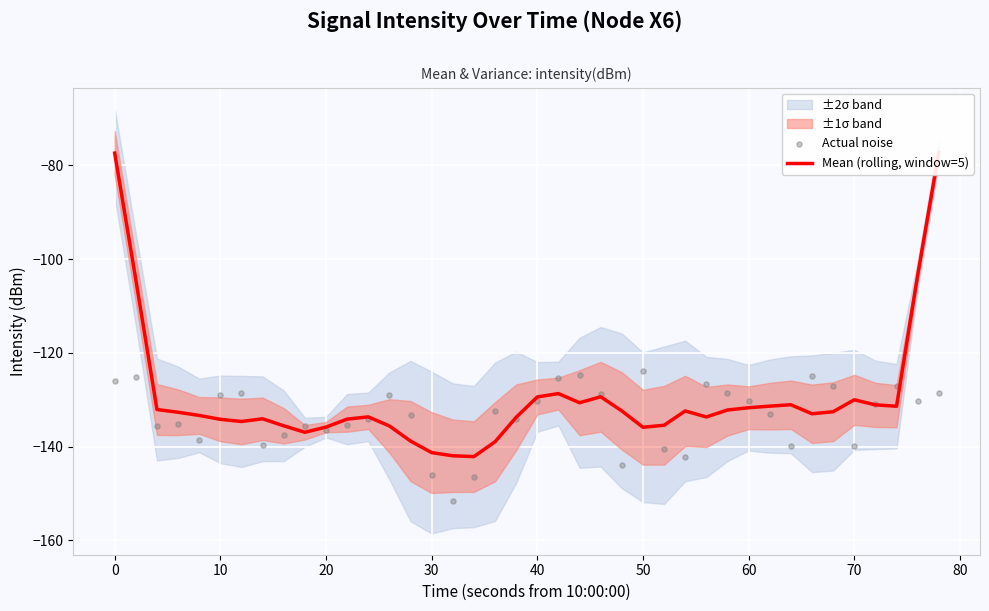

Is the value of Mean (rolling, window=5) at 10 greater than the value of Actual noise at 50?

No